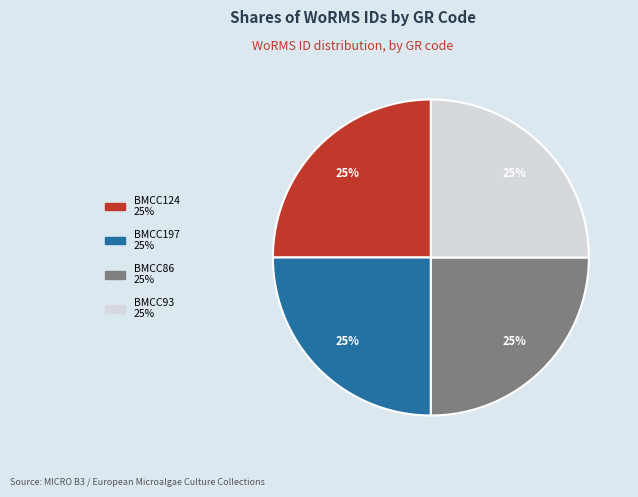

The BMCC86 slice represents 32% of the pie. True or false?

False